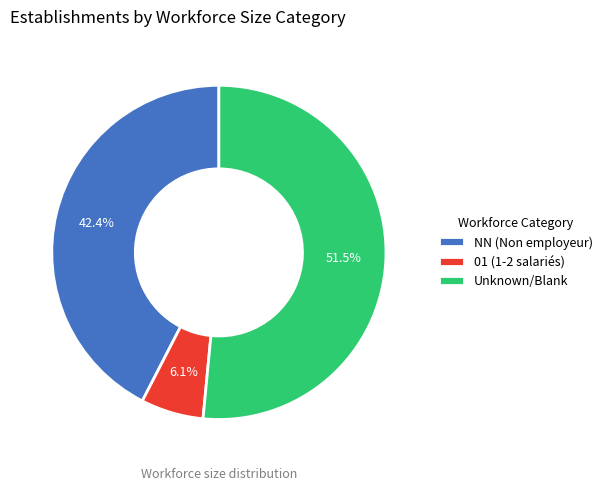

Rank the categories by value from highest to lowest.

Unknown/Blank, NN (Non employeur), 01 (1-2 salariés)